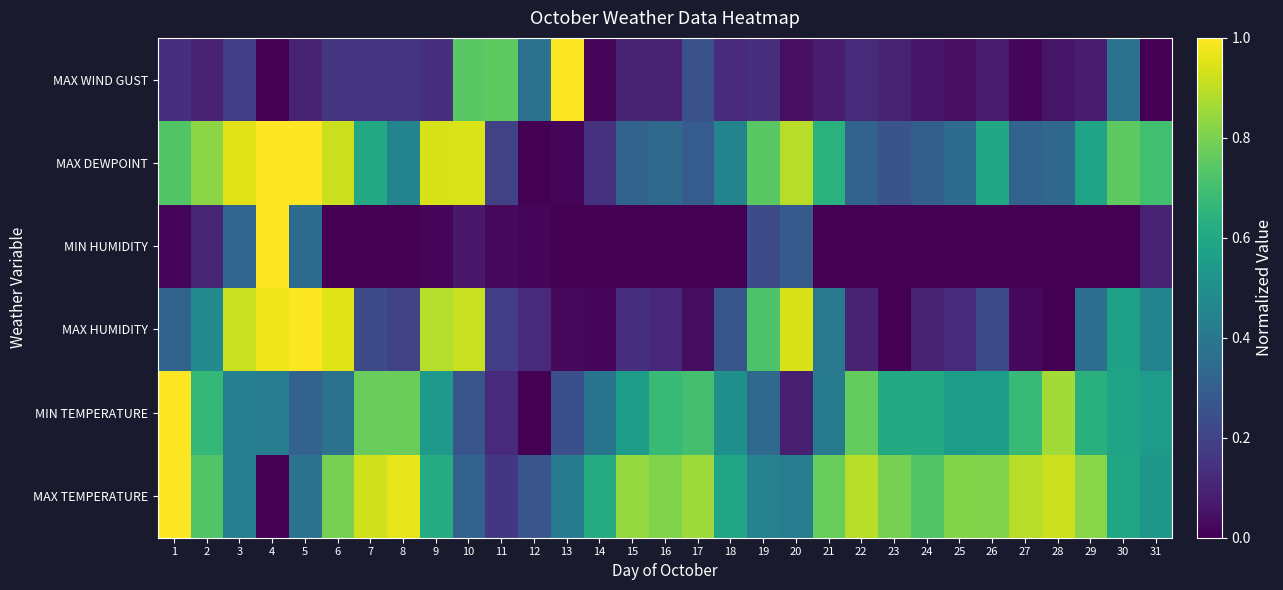

What is the difference between the highest and lowest values at 1?

1.0